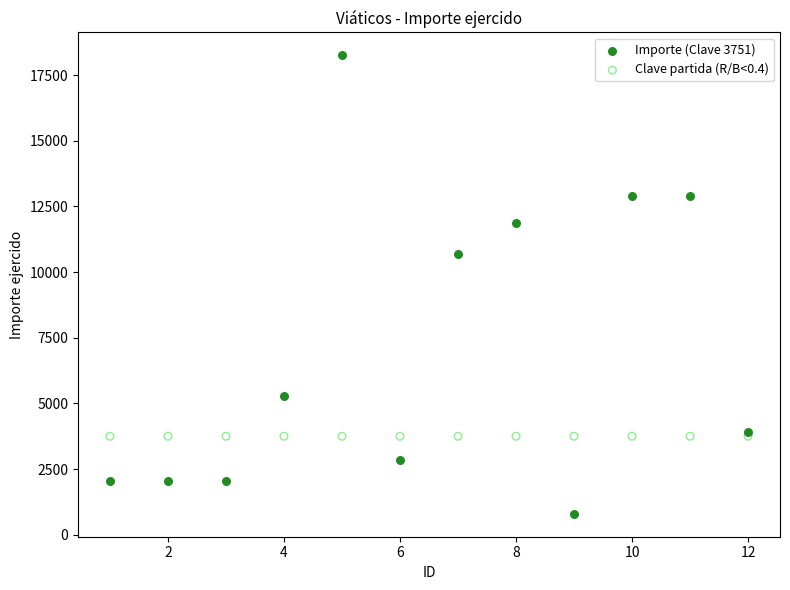

Which series reaches the minimum Y coordinate?

Importe (Clave 3751)